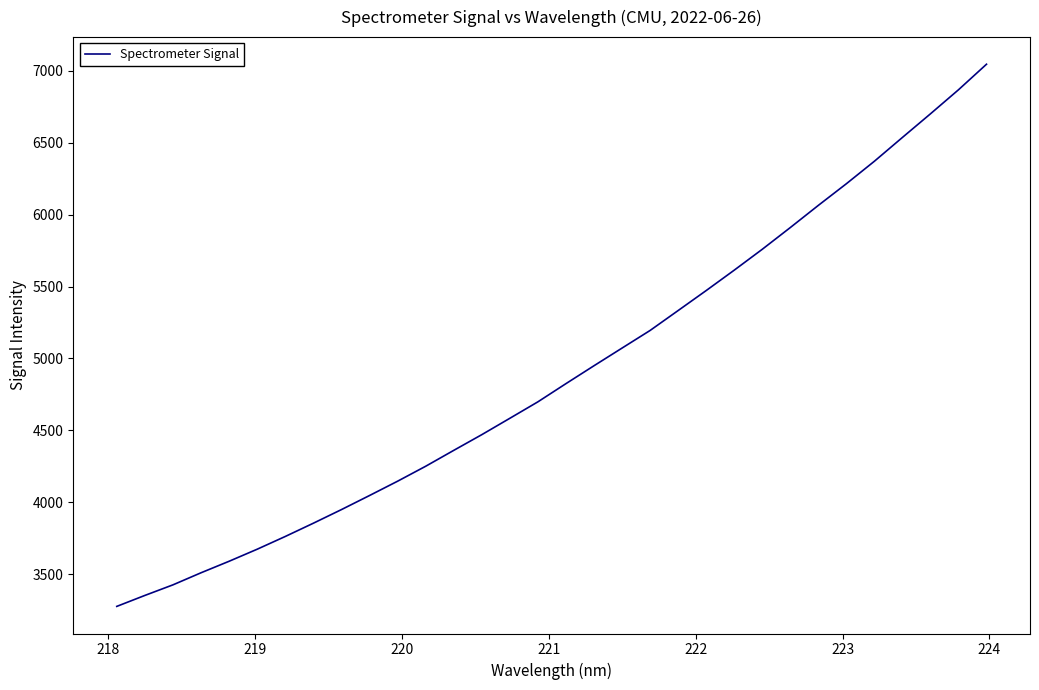

What is the greatest value displayed?

7047.1